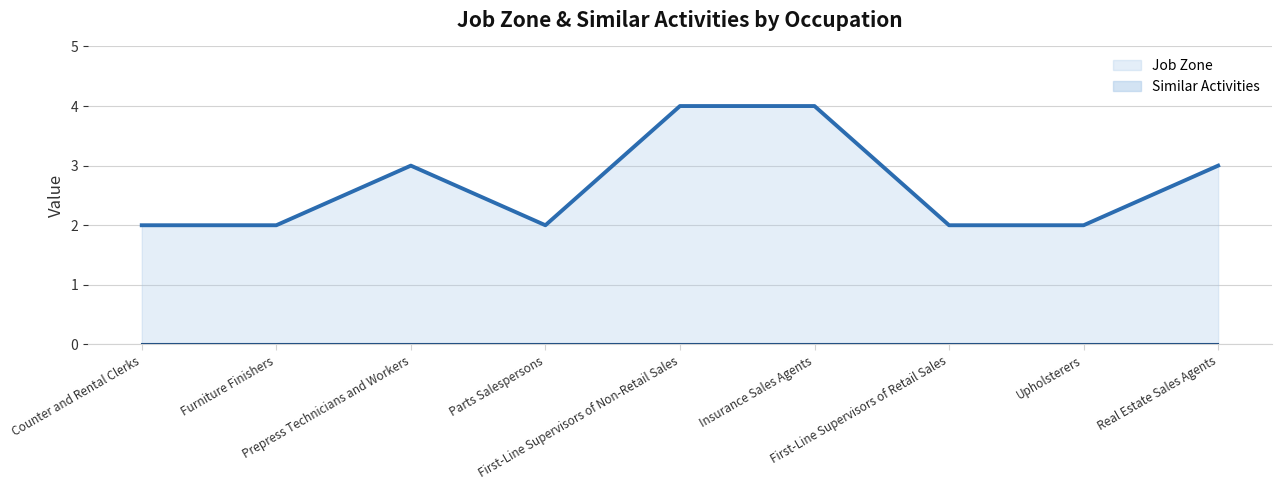

How many categories are shown in the chart?

9